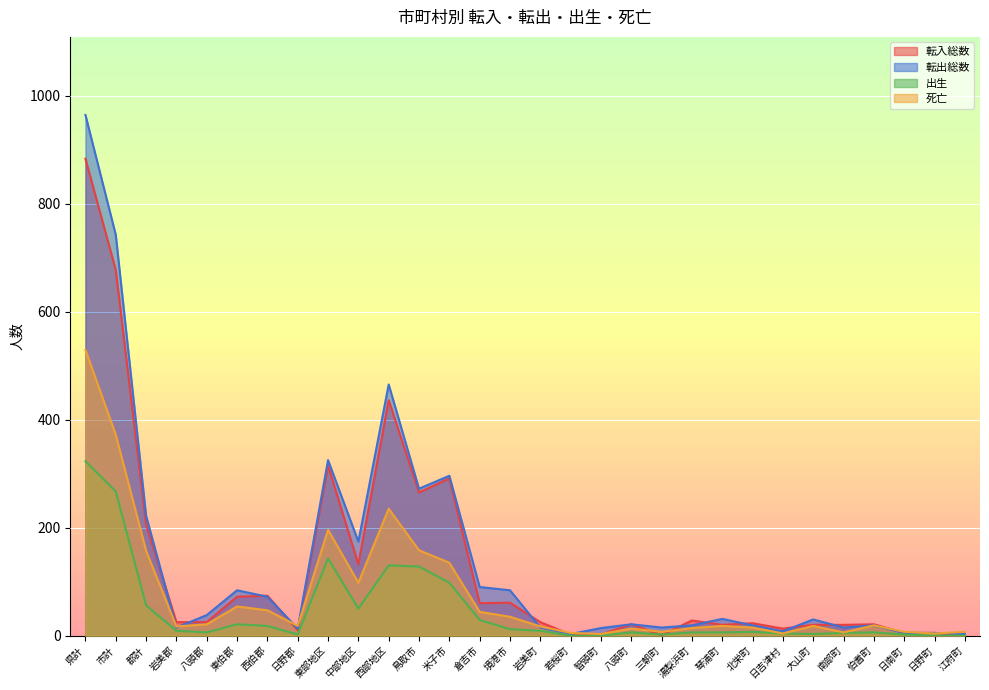

Read the 転入総数 value at 西伯郡, to the nearest 100.

100